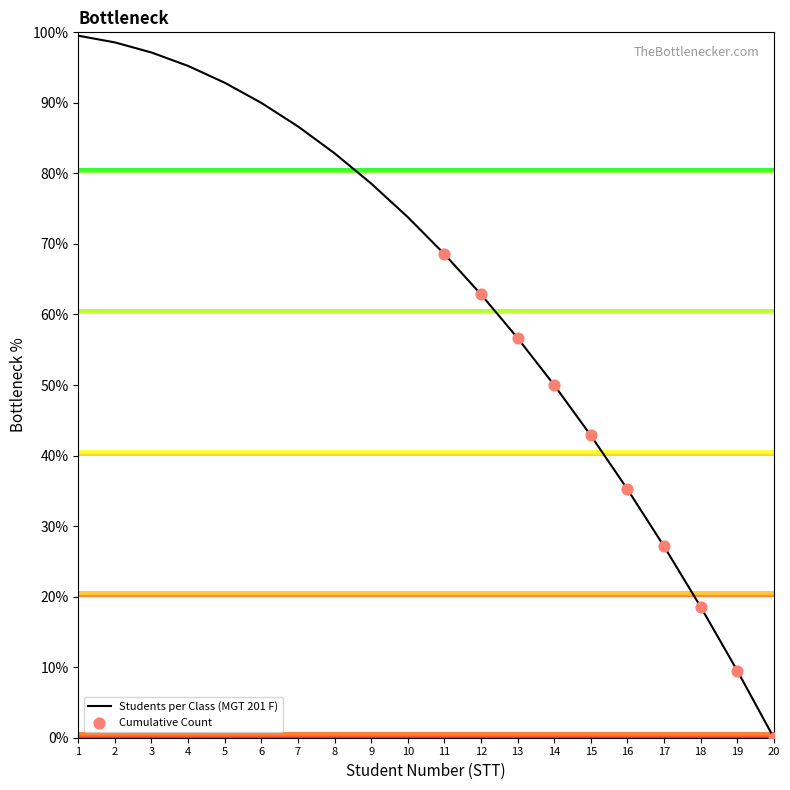

Which has a higher value, 10 or 12?

10